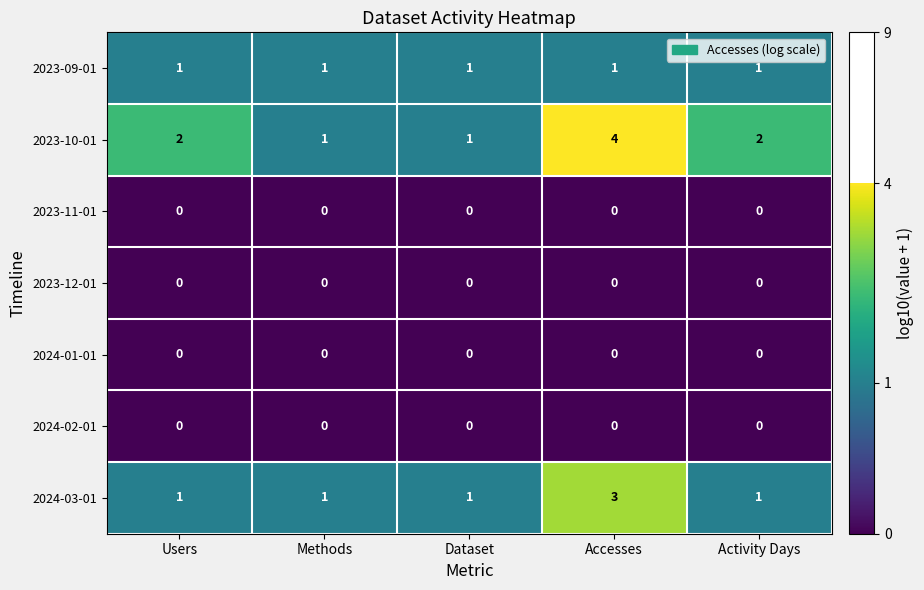

What is the difference between the highest and lowest values at Accesses?

4